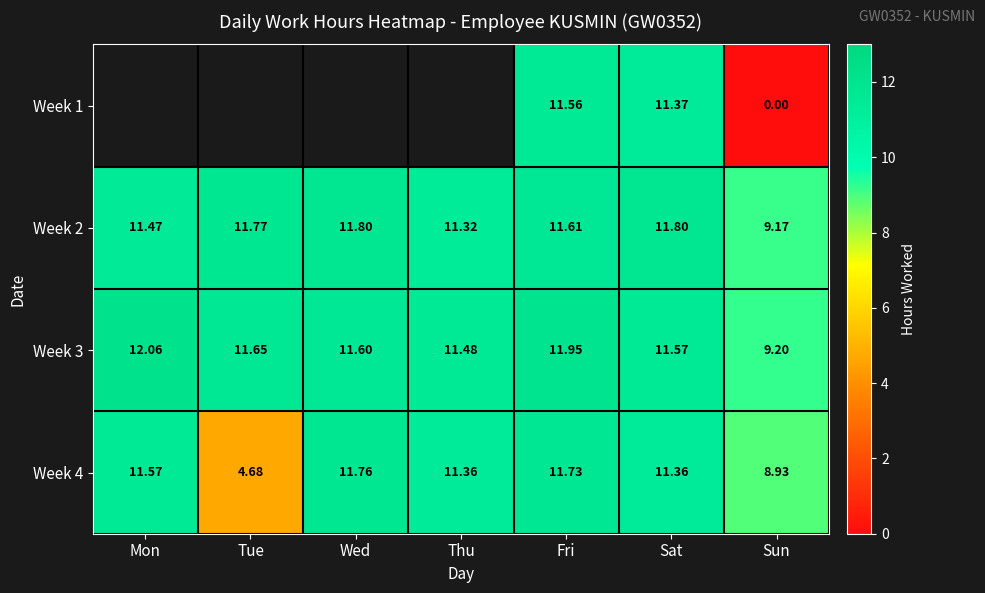

Is it true that Week 3 equals 9.2 at Sun?

True